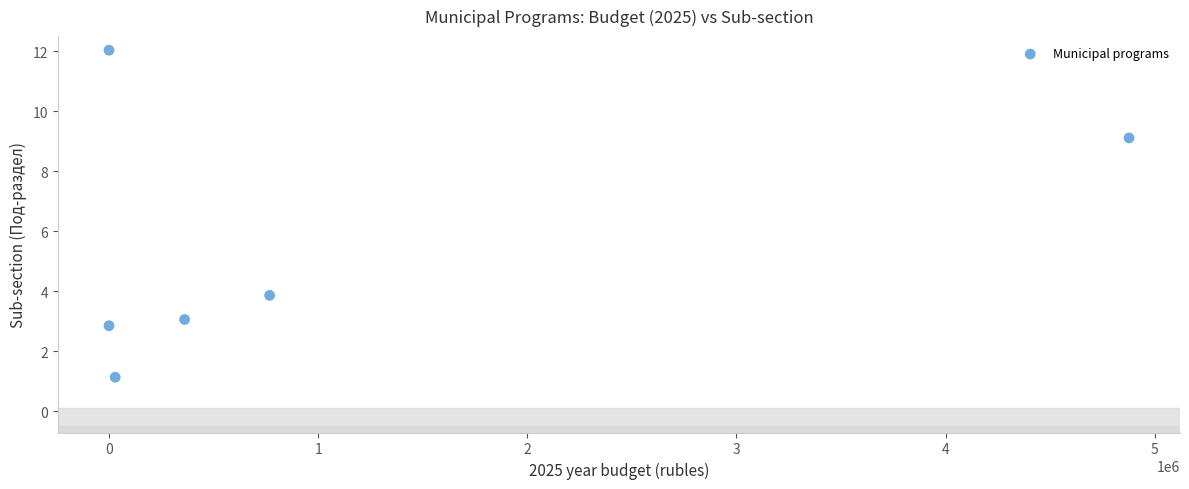

What is the average X value?

1005923.5